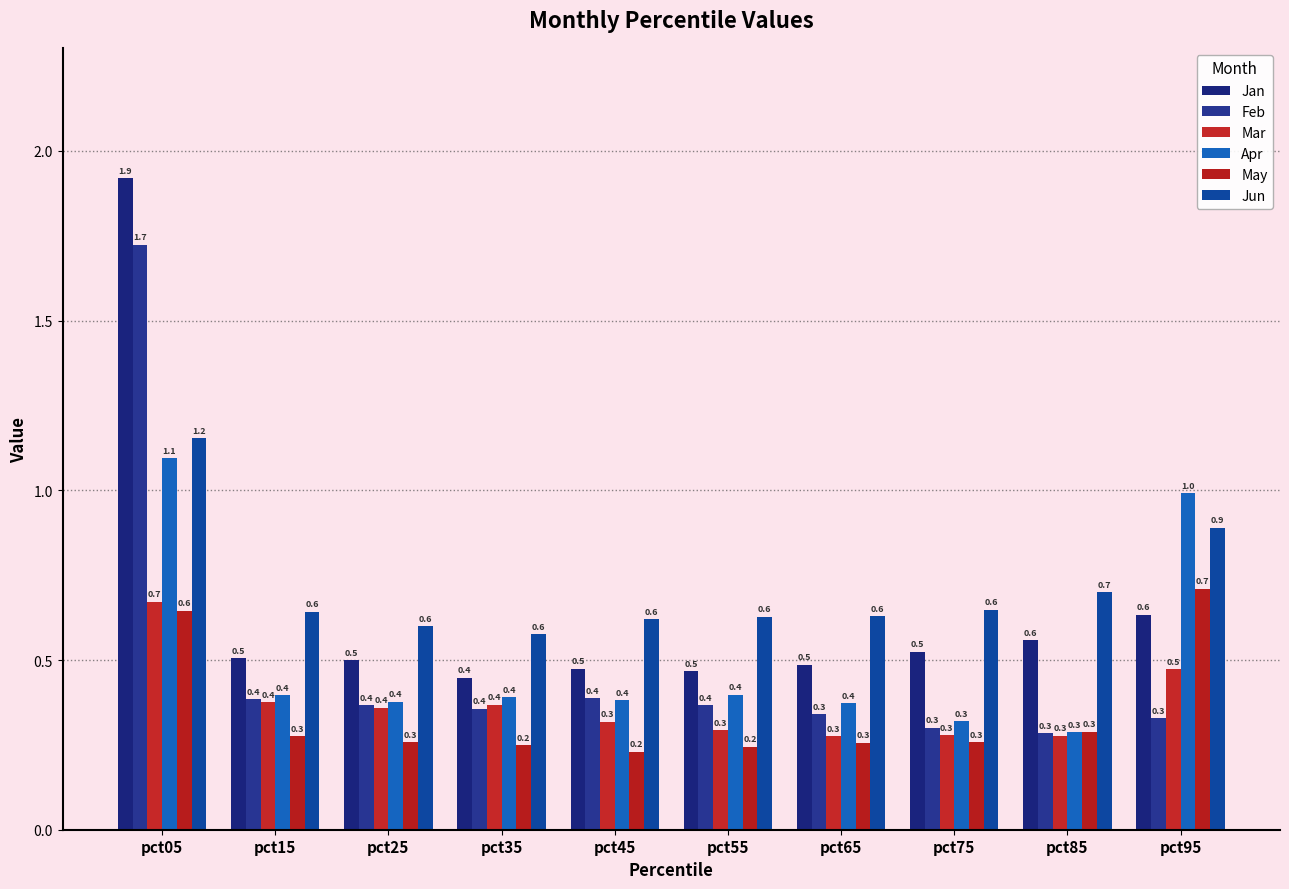

The value of Mar at pct25 is 0.5. True or false?

False